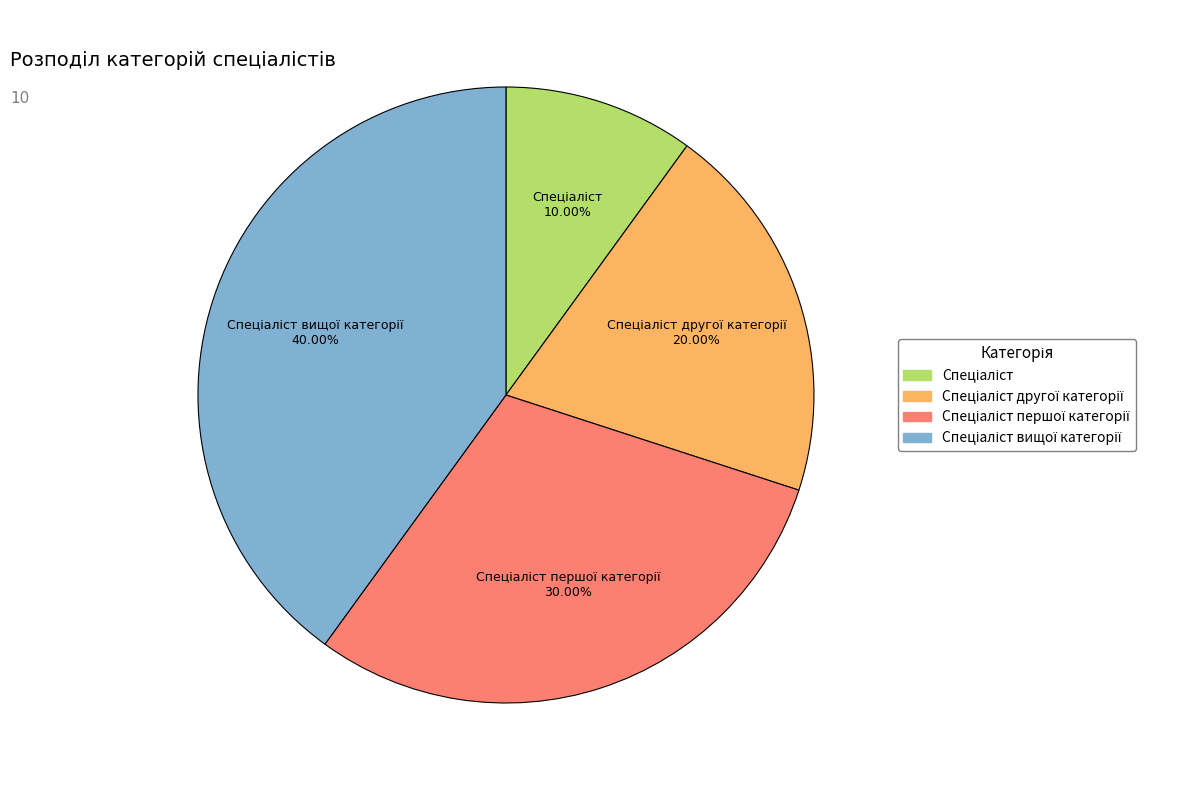

Is there a majority slice in this chart?

No